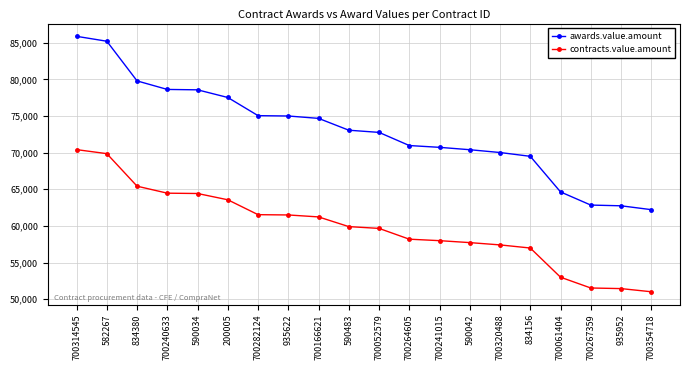

Which category has the lowest value across all series?

700354718